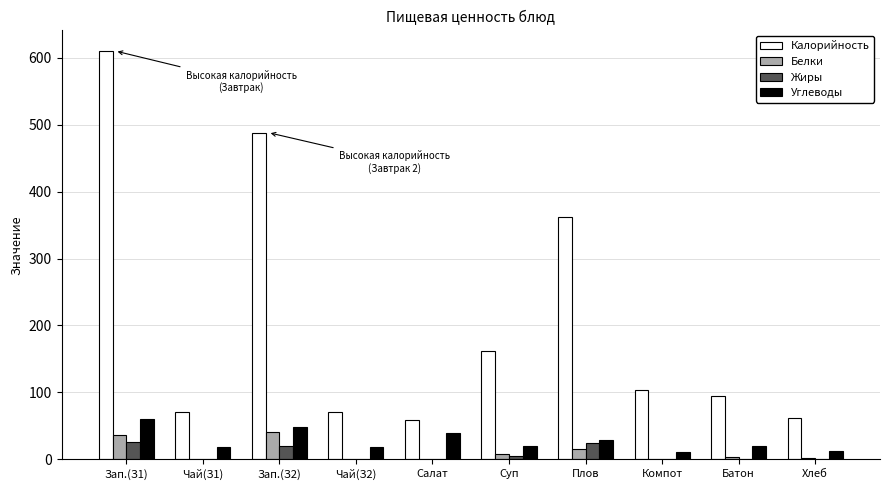

What is the approximate value of Белки at Хлеб?

2.0